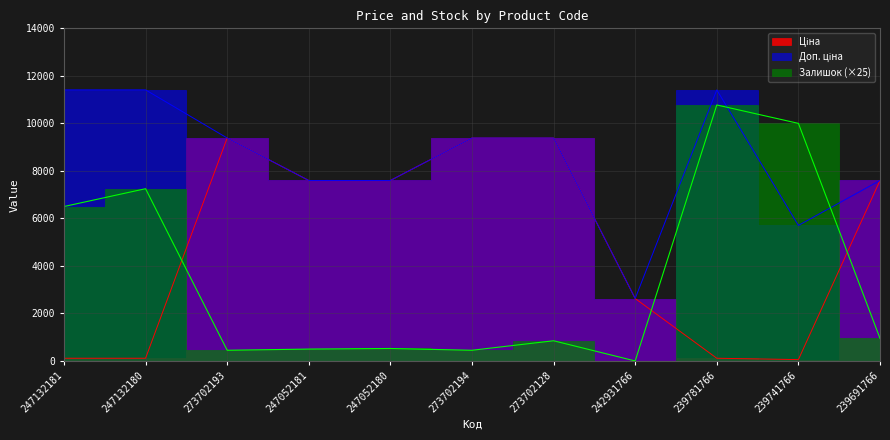

Between 273702128 and 273702194, which is larger?

273702128